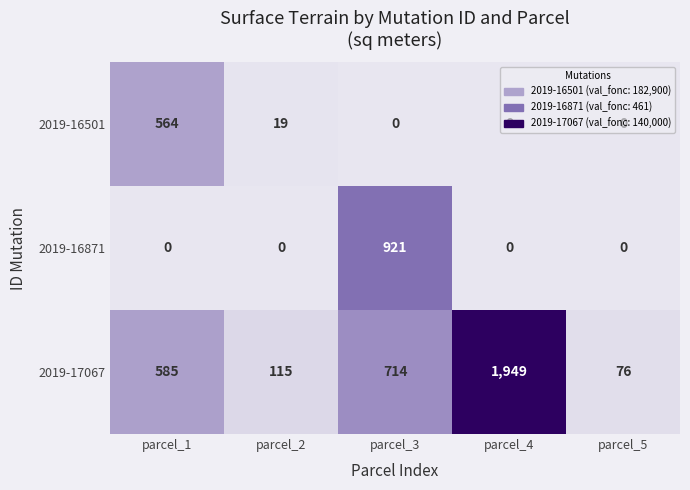

At which category is the sum across all series the highest?

parcel_4